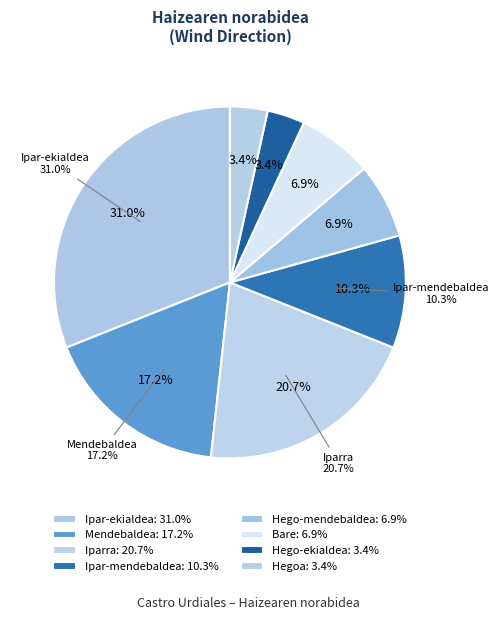

To the nearest percent, what portion does Hegoa represent?

3%